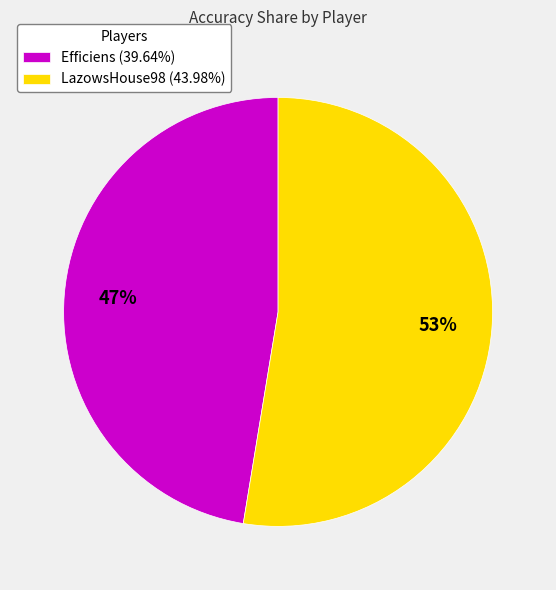

To the nearest percent, what is the average slice percentage?

50%